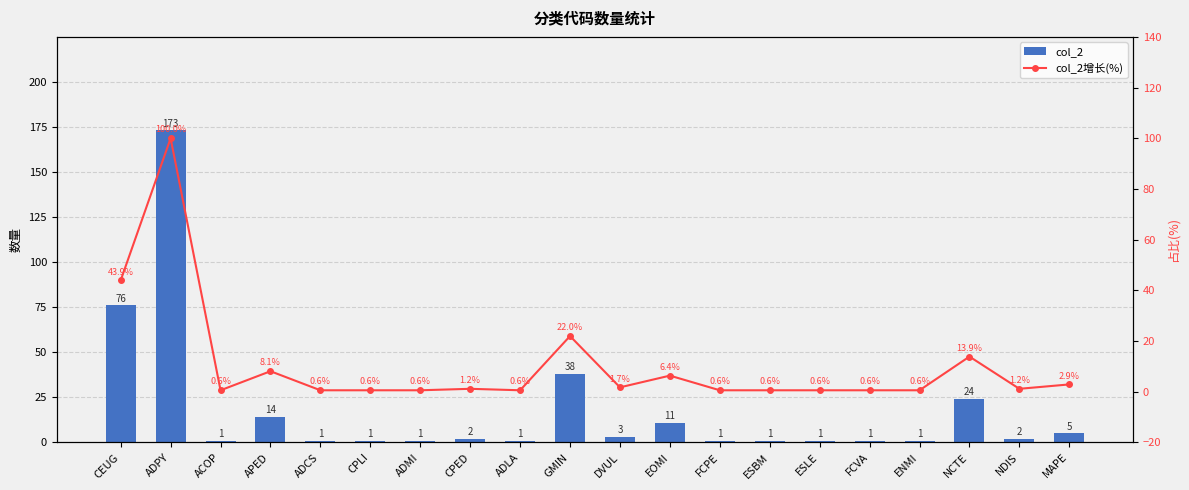

What is the difference between the maximum and second lowest values in the col_2增长(%) series?

99.4